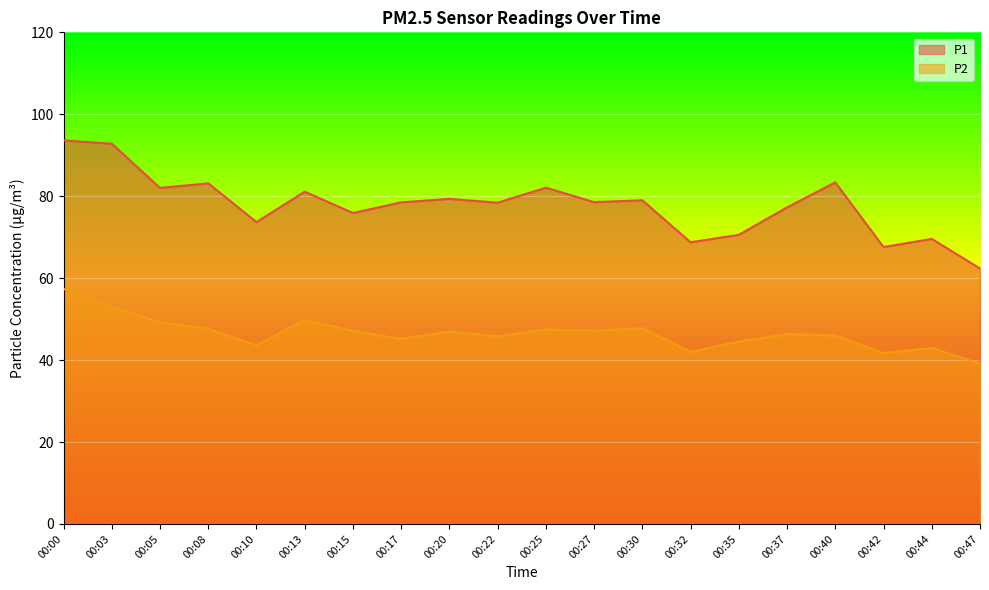

Read the P2 value at 00:30.

47.8